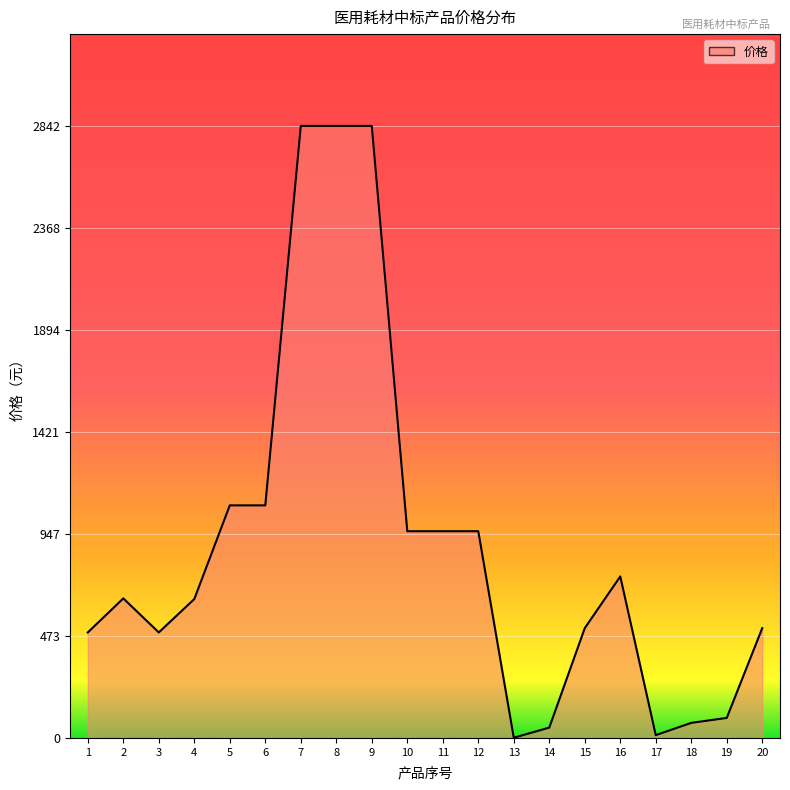

What is the sum of the values at 1 and 7?

3332